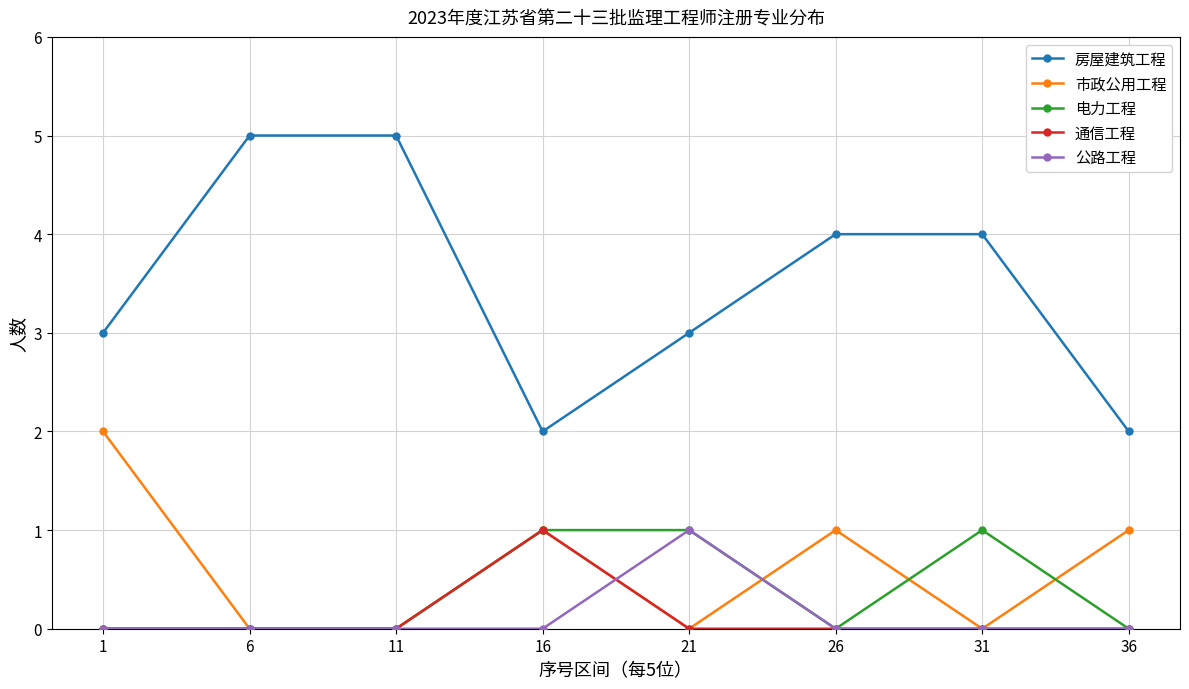

What is the spread (max minus min) of values at 11?

5